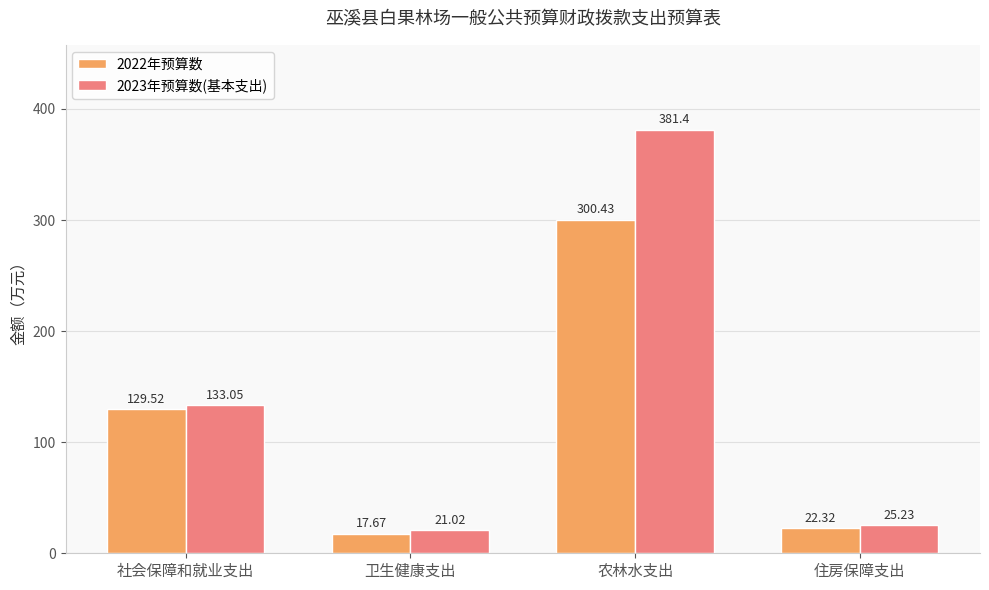

What position from the right is 住房保障支出?

1